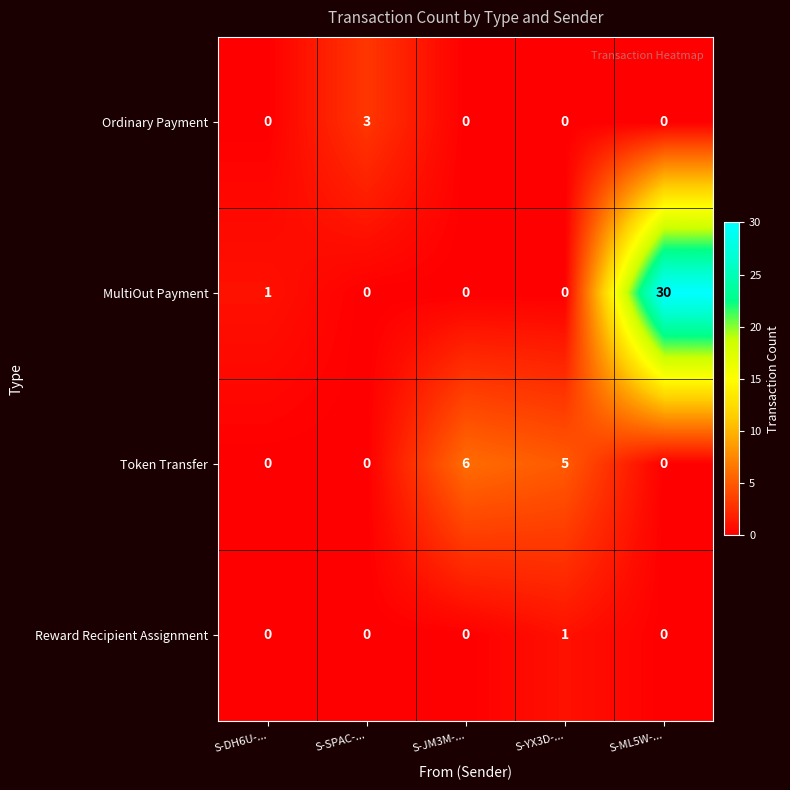

Reading right to left, transcribe all the data shown in this chart.

Ordinary Payment: S-ML5W-...=0	S-YX3D-...=0	S-JM3M-...=0	S-SPAC-...=3	S-DH6U-...=0
MultiOut Payment: S-ML5W-...=30	S-YX3D-...=0	S-JM3M-...=0	S-SPAC-...=0	S-DH6U-...=1
Token Transfer: S-ML5W-...=0	S-YX3D-...=5	S-JM3M-...=6	S-SPAC-...=0	S-DH6U-...=0
Reward Recipient Assignment: S-ML5W-...=0	S-YX3D-...=1	S-JM3M-...=0	S-SPAC-...=0	S-DH6U-...=0